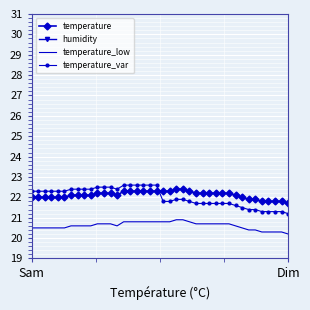

At how many categories does at least one series exceed 18?

40